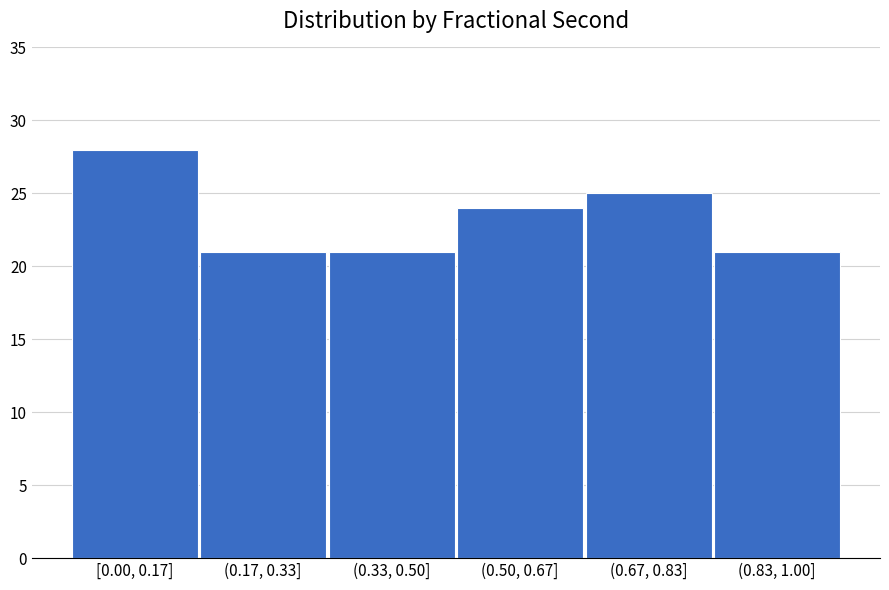

Reading left to right, list all the values displayed in this chart.

28	21	21	24	25	21